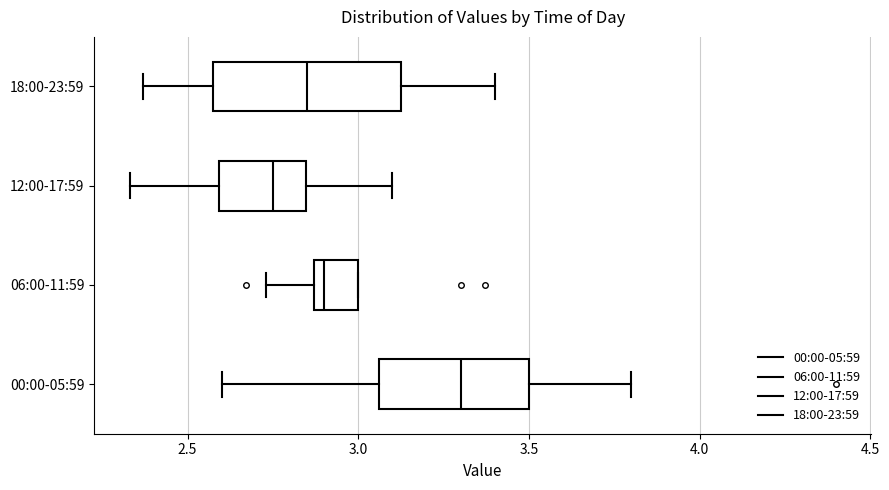

Reading bottom to top, read every box against the x-axis: the position of its median line, the range the box covers, and the ends of its whiskers. The values are not printed on the chart, so give them approximately, as read against the axis.

00:00-05:59: median 3.30, box 3.05 to 3.50, whiskers 2.60 to 3.80
06:00-11:59: median 2.90, box 2.85 to 3.00, whiskers 2.75 to 3.00
12:00-17:59: median 2.75, box 2.60 to 2.85, whiskers 2.35 to 3.10
18:00-23:59: median 2.85, box 2.60 to 3.15, whiskers 2.35 to 3.40